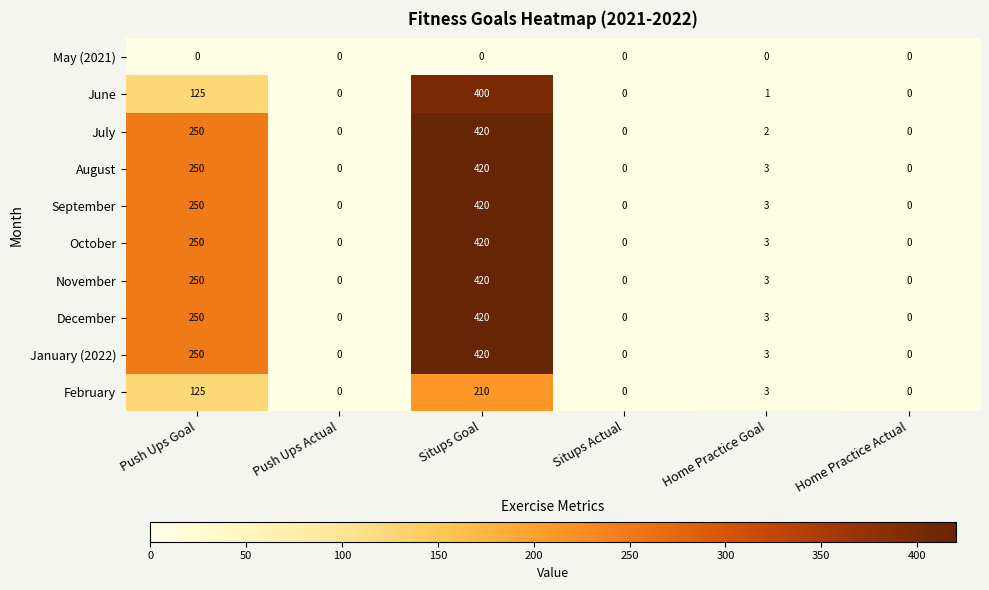

What is the maximum value shown in the chart?

420